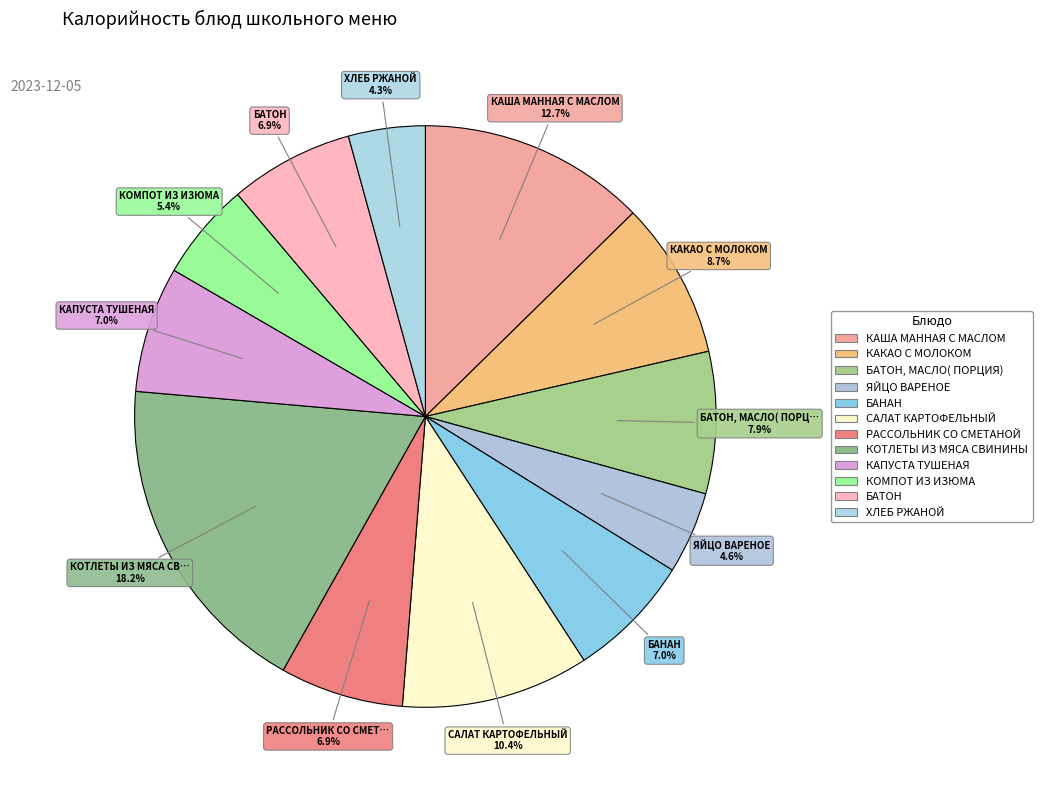

How many slices are in this pie chart?

12